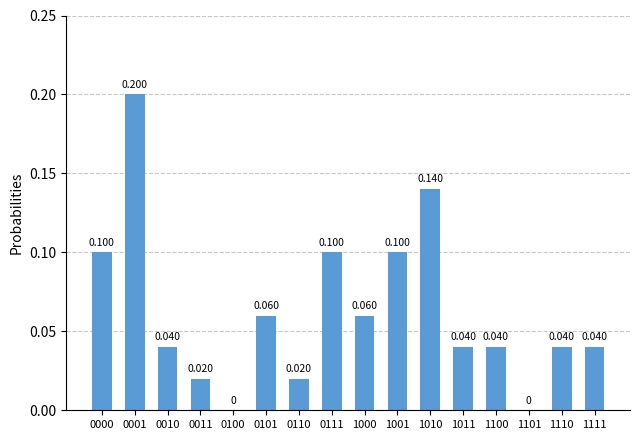

How many data points does each series have?

16